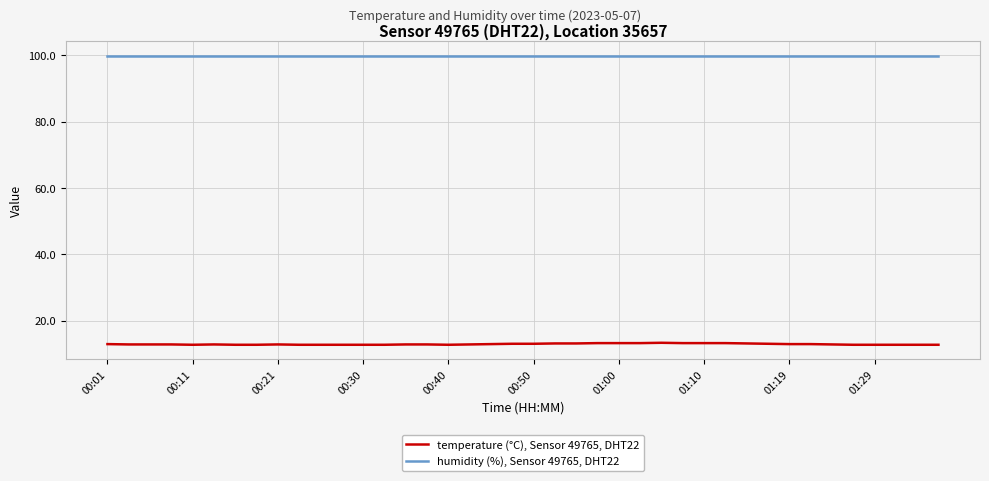

What is the lowest value of the temperature (°C), Sensor 49765, DHT22 series?

12.7